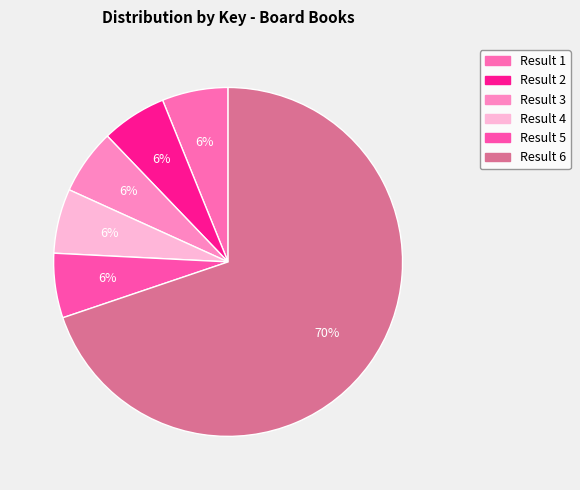

How many segments does this pie chart have?

6